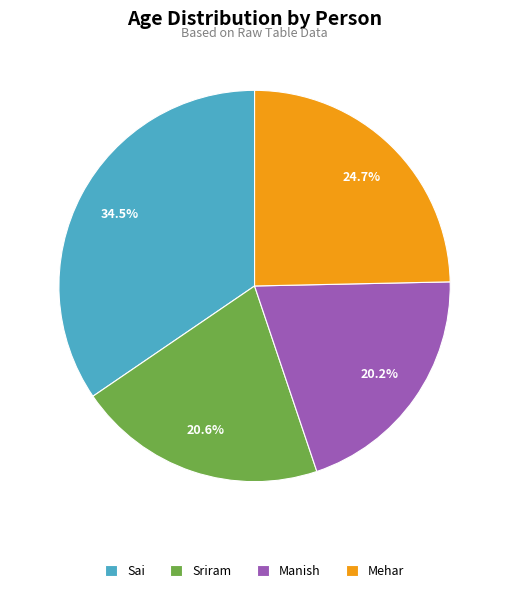

To the nearest percent, what portion does Manish represent?

20%